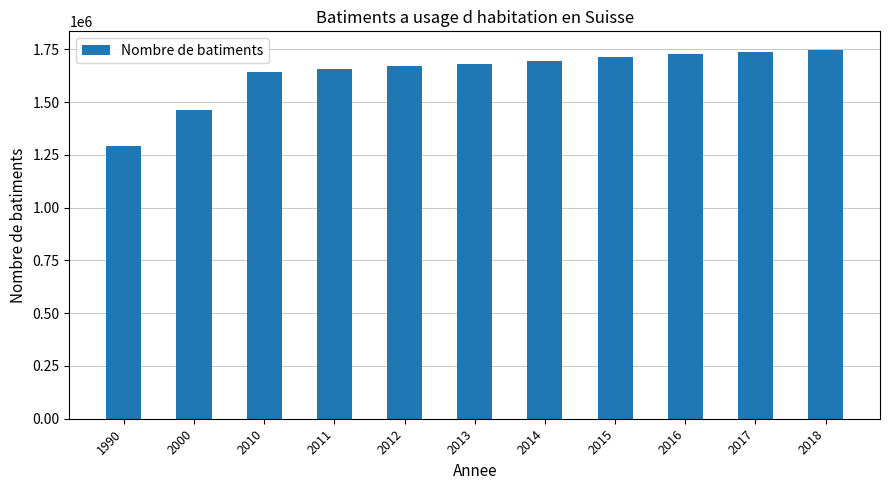

What is the change in value from 2000 to 2015?

+250726